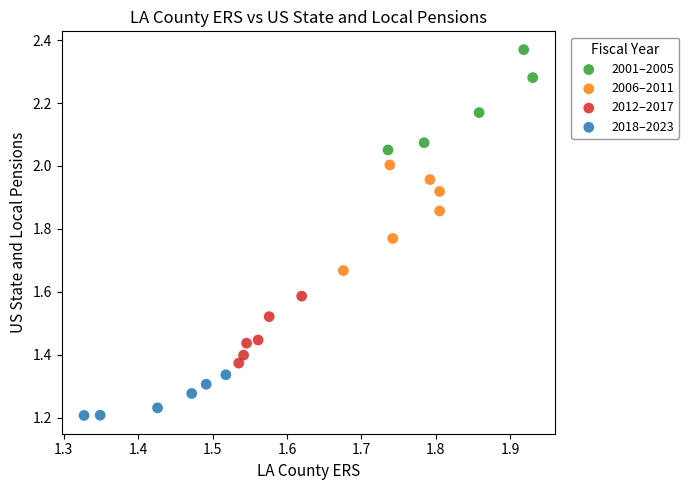

What are all the series names shown in the legend?

2001–2005, 2006–2011, 2012–2017, 2018–2023